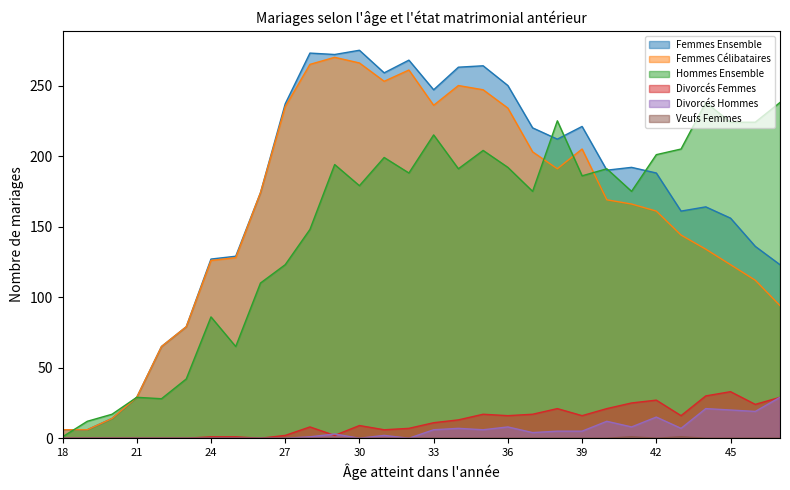

Does the chart display data point markers on the line(s)?

No